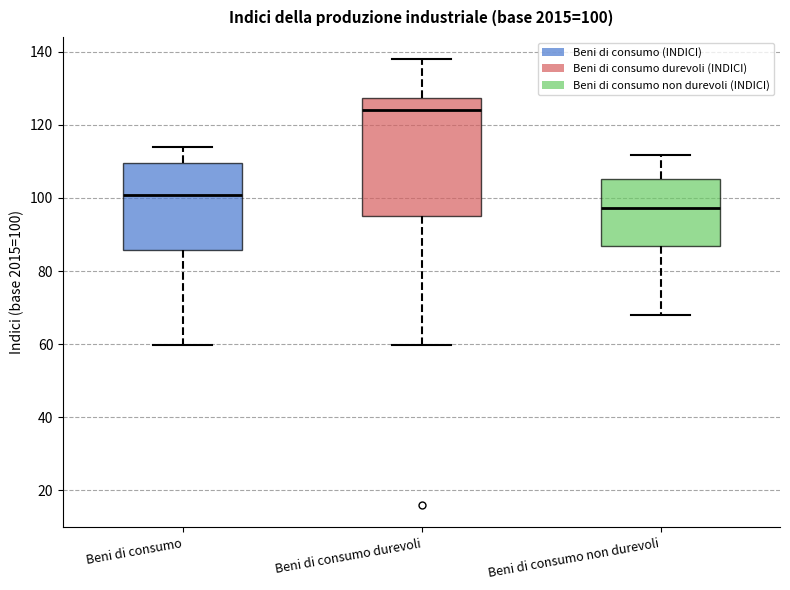

Comparing the boxes themselves (not the whiskers), which one is the tallest?

Beni di consumo durevoli